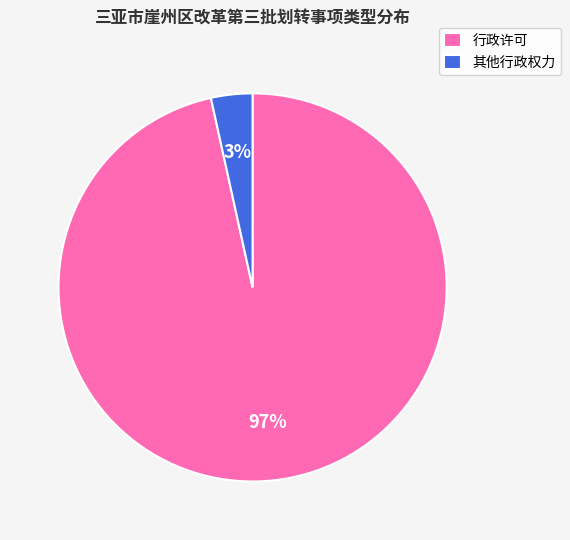

Rank the categories by value from lowest to highest.

其他行政权力, 行政许可